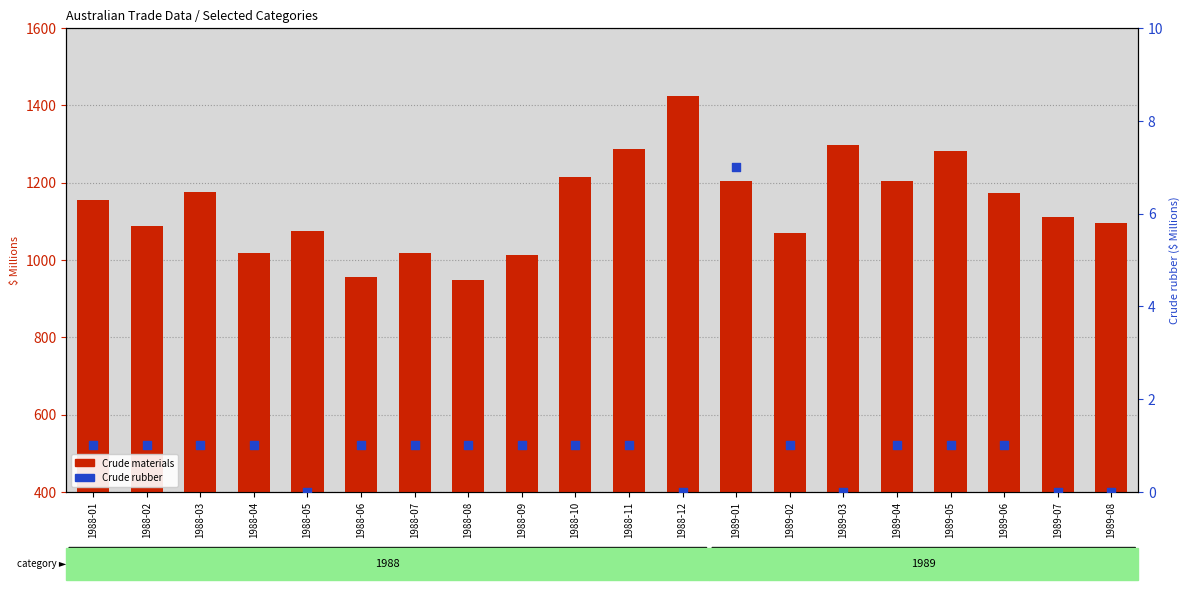

What are all the series names shown in the legend?

Crude materials, Crude rubber